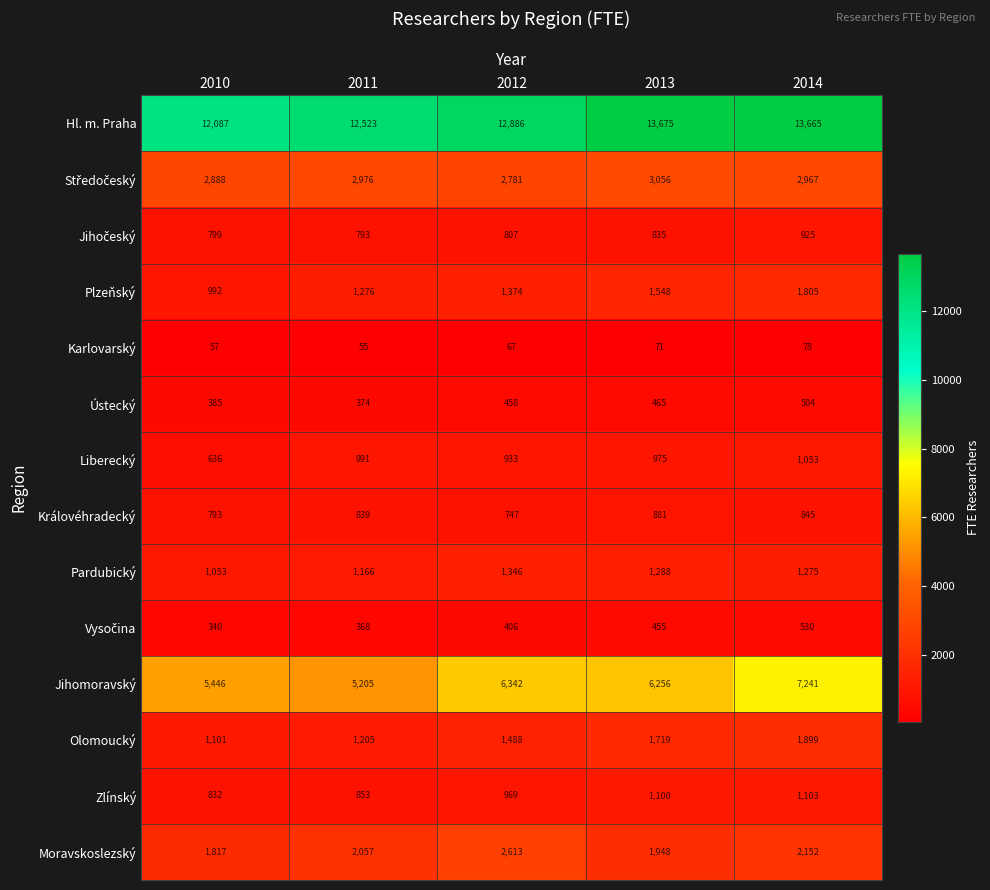

List the labels in order of Plzeňský value, largest first.

2014, 2013, 2012, 2011, 2010